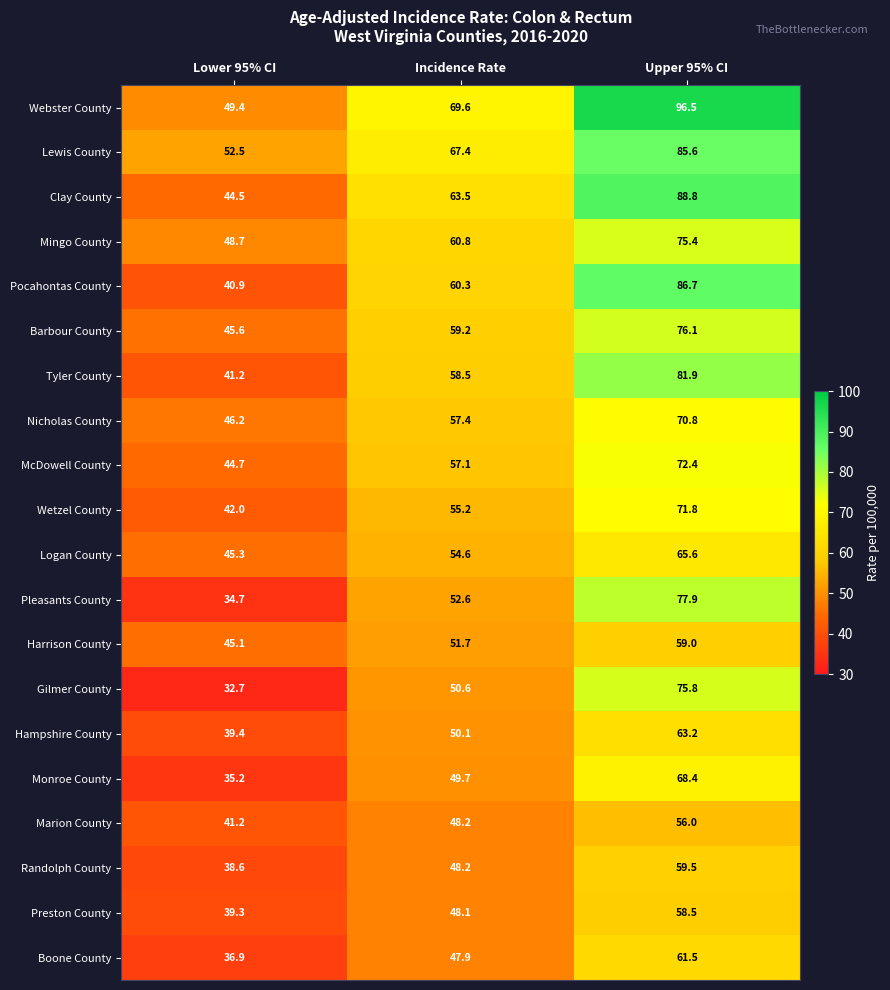

How many distinct data groups are displayed?

20